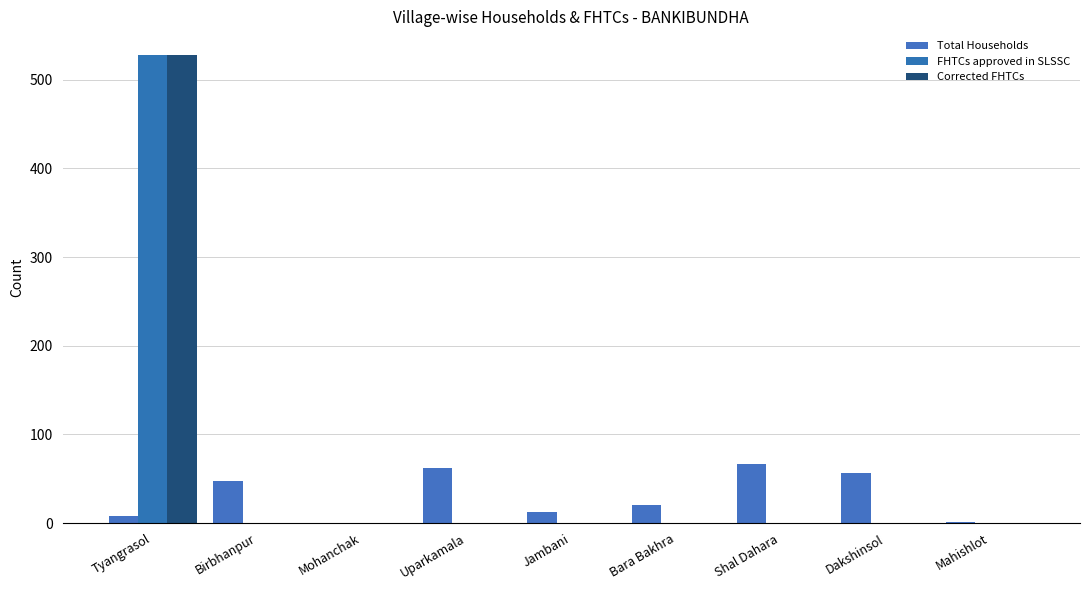

Are the bars grouped side by side (vs. stacked)?

Yes